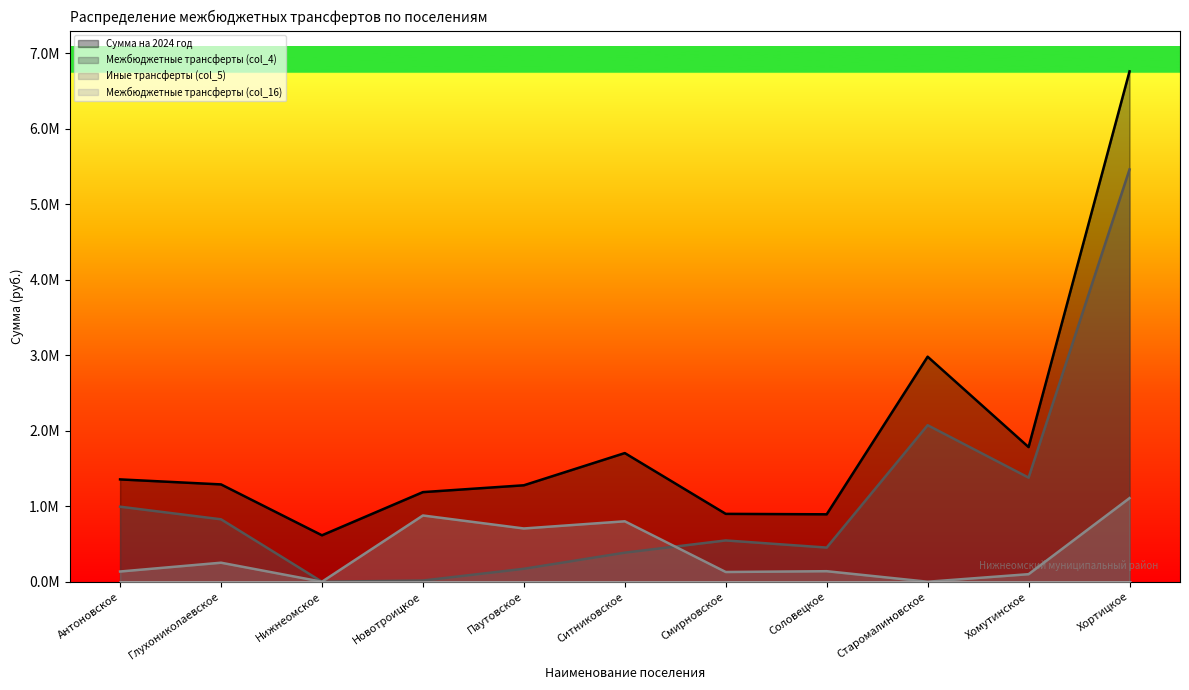

What is the difference between the maximum and minimum values in the Межбюджетные трансферты (col_4) series?

5460565.2